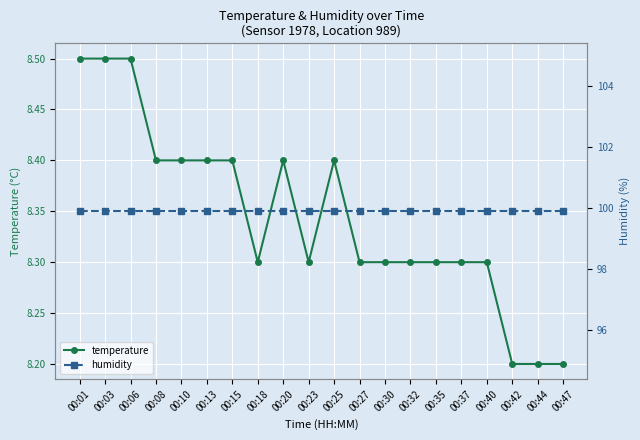

The value of humidity at 00:25 is 154.4. True or false?

False